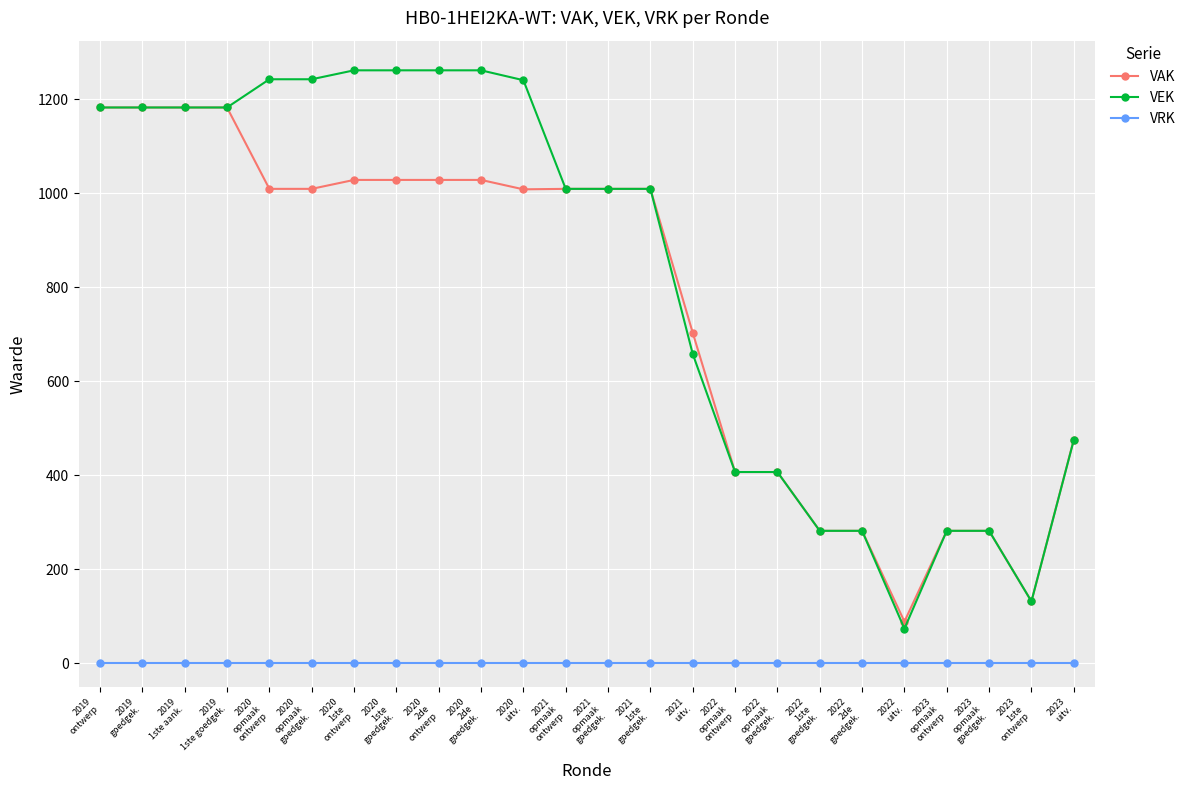

At 2020
opmaak
ontwerp, list the series in order from smallest to largest.

VRK, VAK, VEK